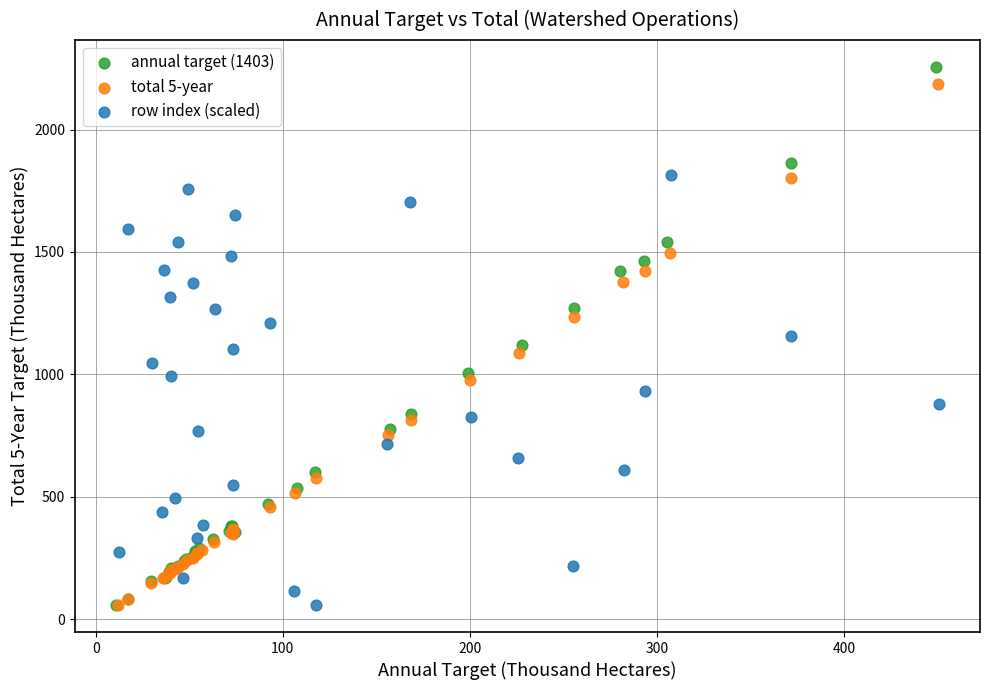

Which series contains the highest Y value?

annual target (1403)